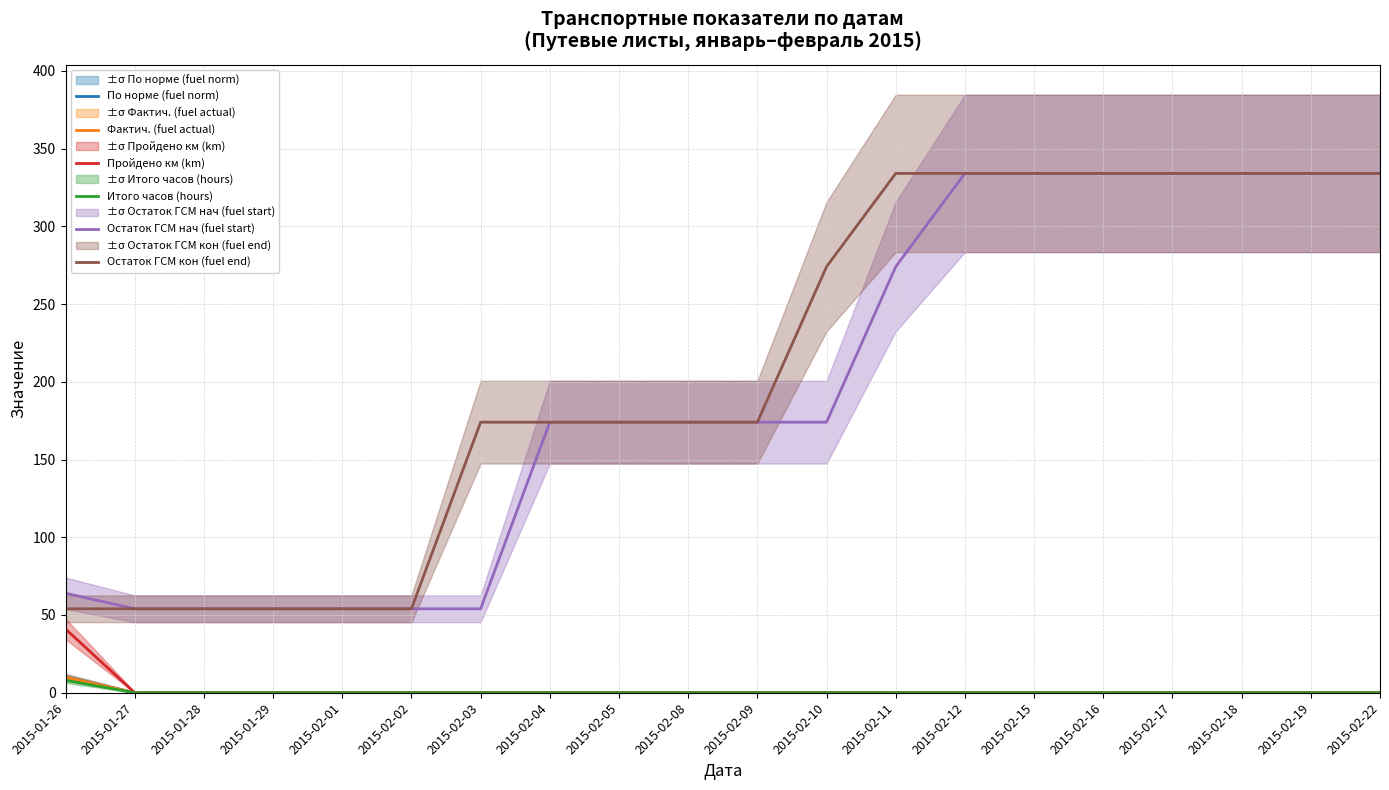

The Остаток ГСМ нач (fuel start) series shows 161.1 at 2015-02-18. True or false?

False